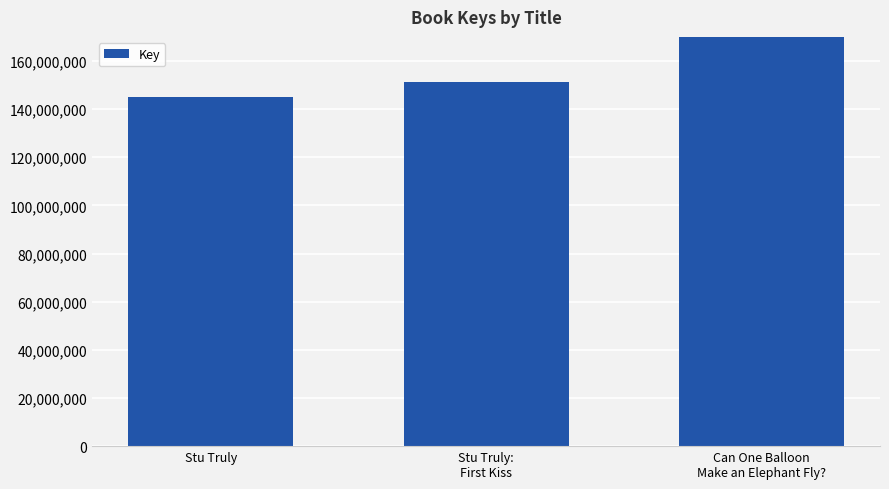

How many categories are shown in the chart?

3